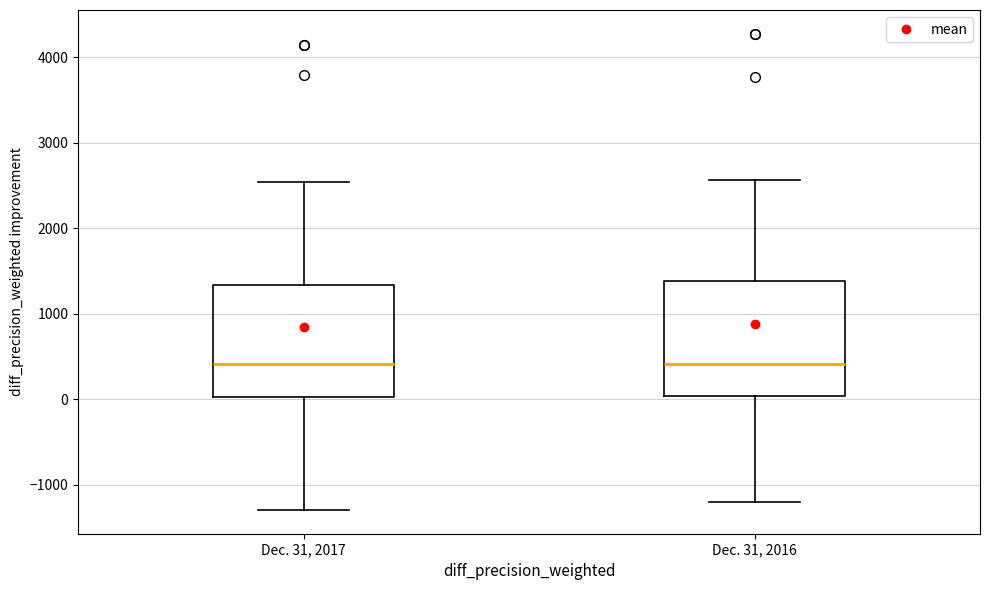

Reading left to right, read every box against the y-axis: the position of its median line, the range the box covers, and the ends of its whiskers. The values are not printed on the chart, so give them approximately, as read against the axis.

Dec. 31, 2017: median 400, box 0 to 1300, whiskers -1300 to 2500
Dec. 31, 2016: median 400, box 0 to 1400, whiskers -1200 to 2600